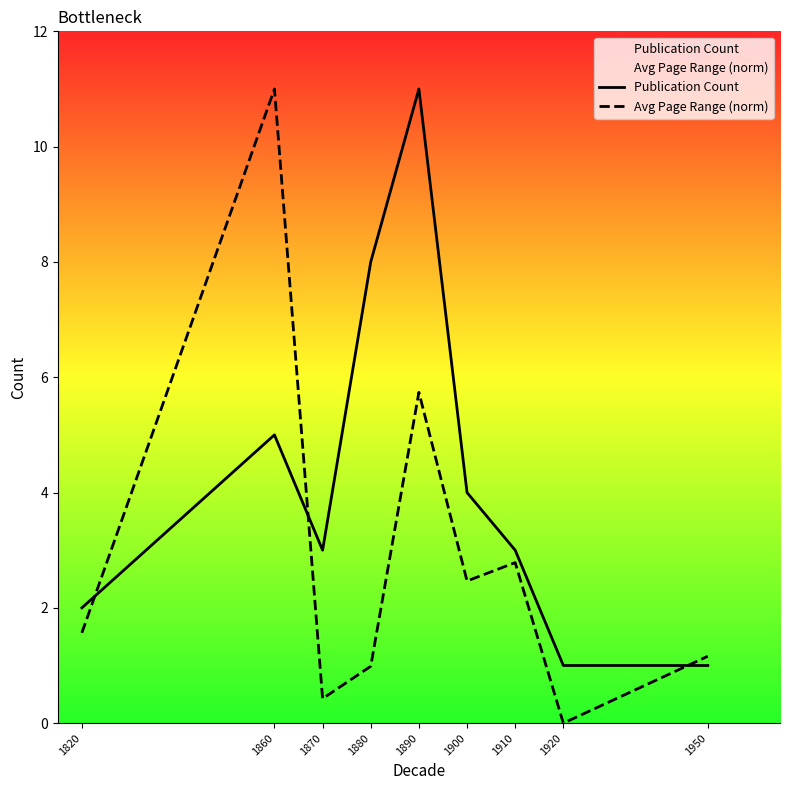

Reading right to left, extract all data points from this chart.

Publication Count: 1950=1.0	1920=1.0	1910=3.0	1900=4.0	1890=11.0	1880=8.0	1870=3.0	1860=5.0	1820=2.0
Avg Page Range (norm): 1950=1.2	1920=0.0	1910=2.8	1900=2.5	1890=5.7	1880=1.0	1870=0.4	1860=11.0	1820=1.6